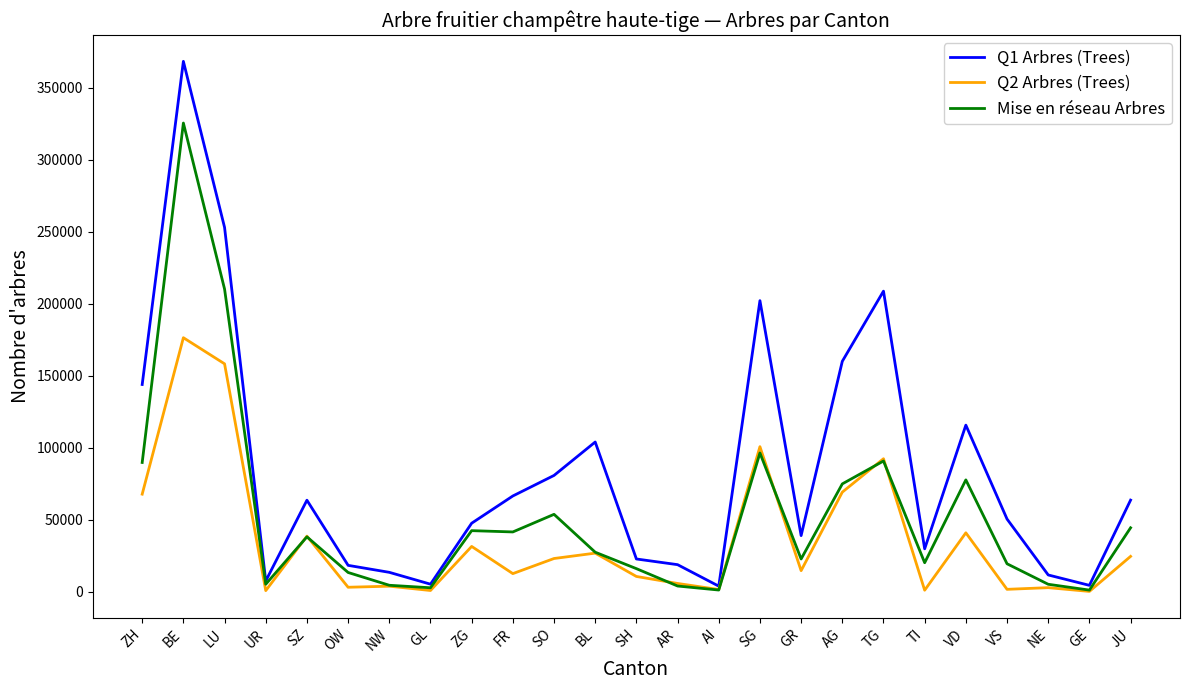

Where is the first local maximum for Q2 Arbres (Trees)?

BE